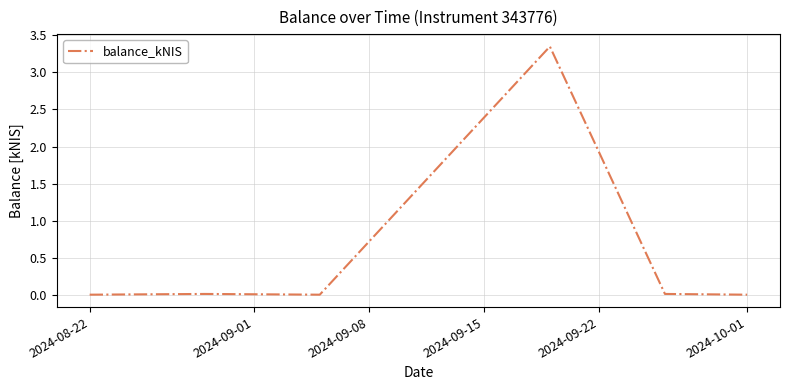

True or false: there are more than 2 points higher than both neighbors.

False